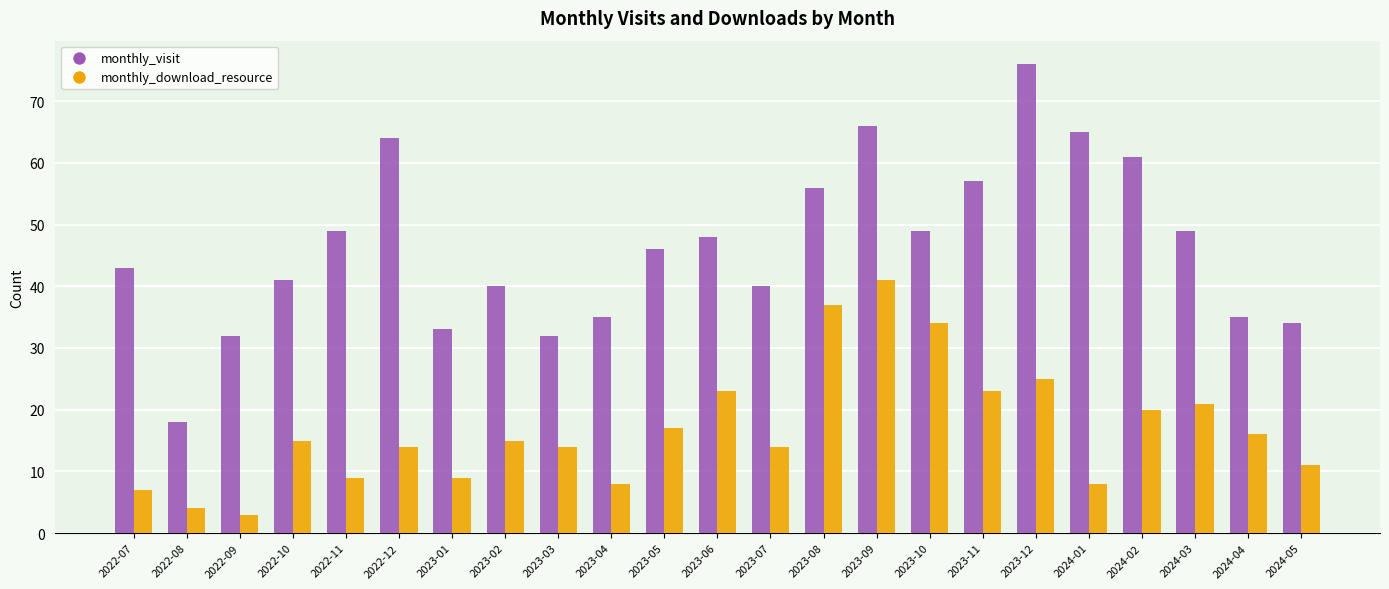

What position from the right is 2023-04?

14